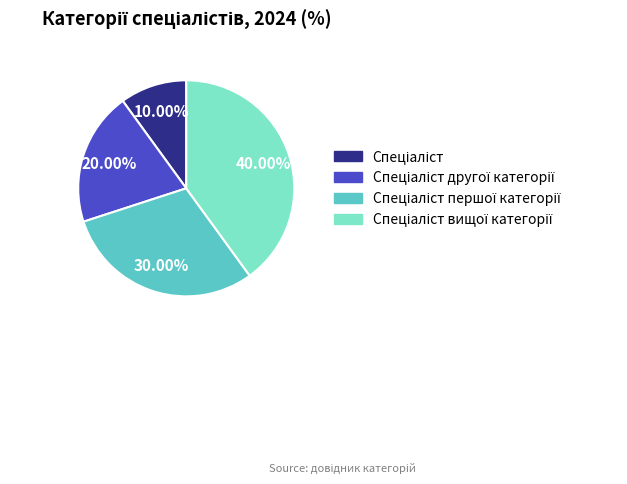

Is there any slice that represents more than half of the pie?

No